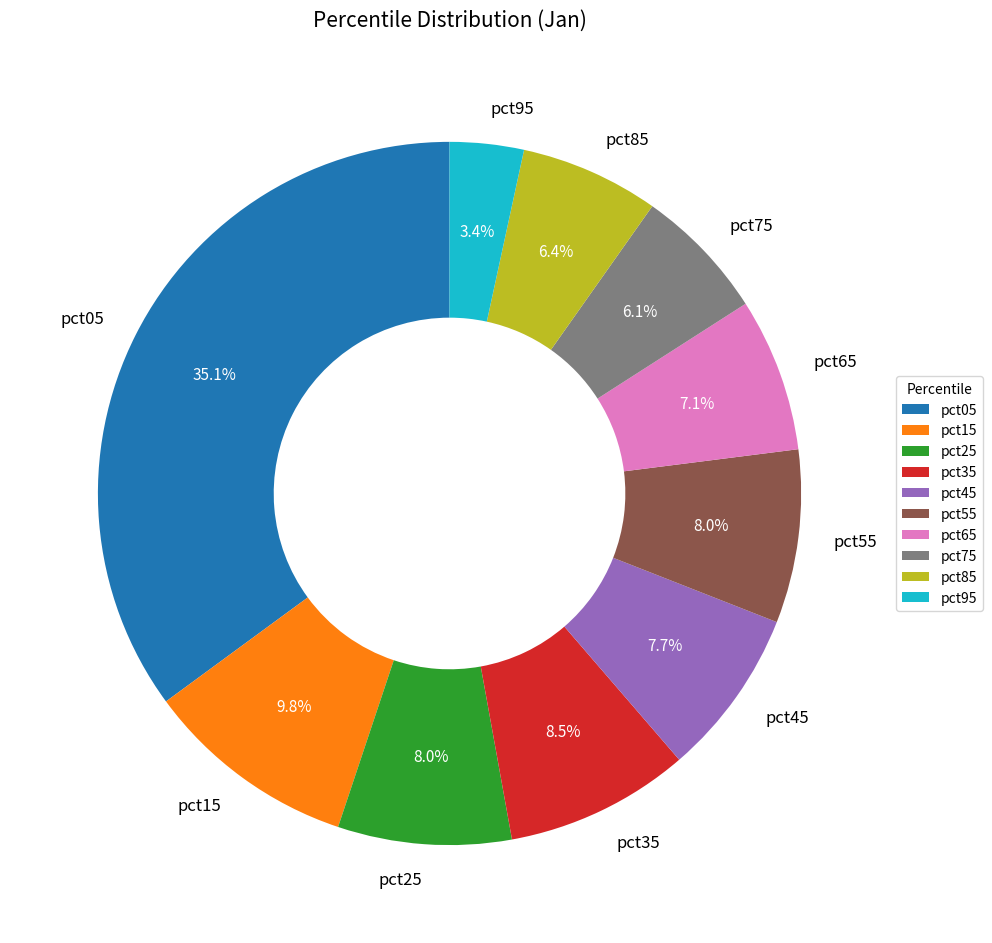

The pct45 slice represents 1% of the pie. True or false?

False